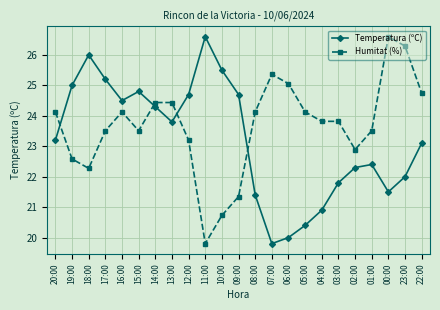

How many distinct data groups are displayed?

2